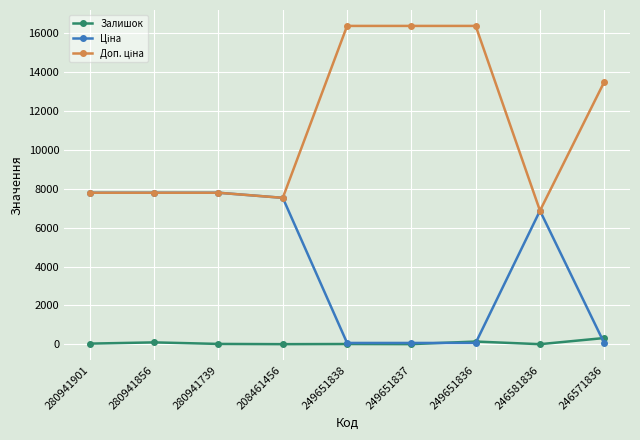

The Залишок series shows 145.0 at 249651836. True or false?

True